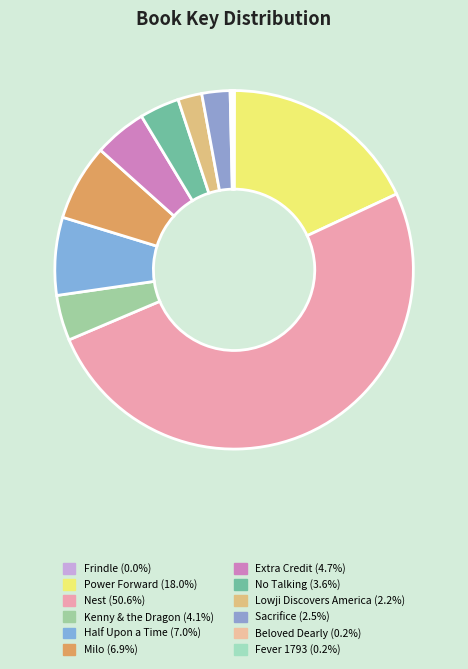

Rank the categories by value from lowest to highest.

Frindle, Beloved Dearly, Fever 1793, Lowji Discovers America, Sacrifice, No Talking, Kenny & the Dragon, Extra Credit, Milo, Half Upon a Time, Power Forward, Nest